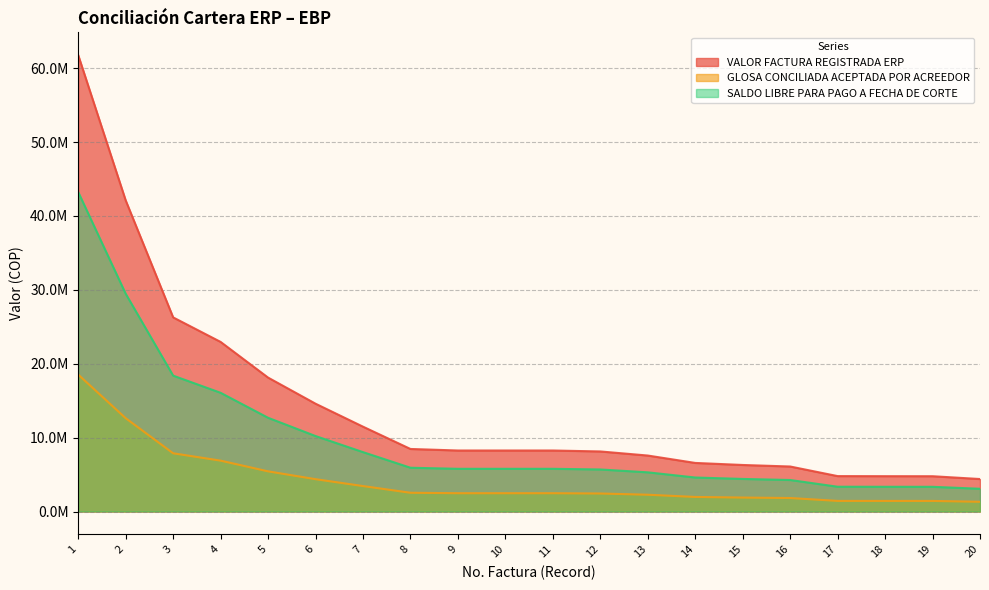

Reading left to right, extract all data points from this chart.

VALOR FACTURA REGISTRADA ERP: 1=61769052	2=42110223	3=26275340	4=22956378	5=18126910	6=14594710	7=11485148	8=8466744	9=8259231	10=8259231	11=8259228	12=8131328	13=7577550	14=6576966	15=6300000	16=6093811	17=4794760	18=4783796	19=4778291	20=4397962
GLOSA CONCILIADA ACEPTADA POR ACREEDOR: 1=18530715	2=12633066	3=7882602	4=6886913	5=5438073	6=4378413	7=3445544	8=2540023	9=2477769	10=2477769	11=2477768	12=2439398	13=2273265	14=1973089	15=1890000	16=1828143	17=1438428	18=1435138	19=1433487	20=1319388
SALDO LIBRE PARA PAGO A FECHA DE CORTE: 1=43238337	2=29477157	3=18392738	4=16069465	5=12688837	6=10216297	7=8039604	8=5926721	9=5781462	10=5781462	11=5781460	12=5691930	13=5304285	14=4603877	15=4410000	16=4265668	17=3356332	18=3348658	19=3344804	20=3078574